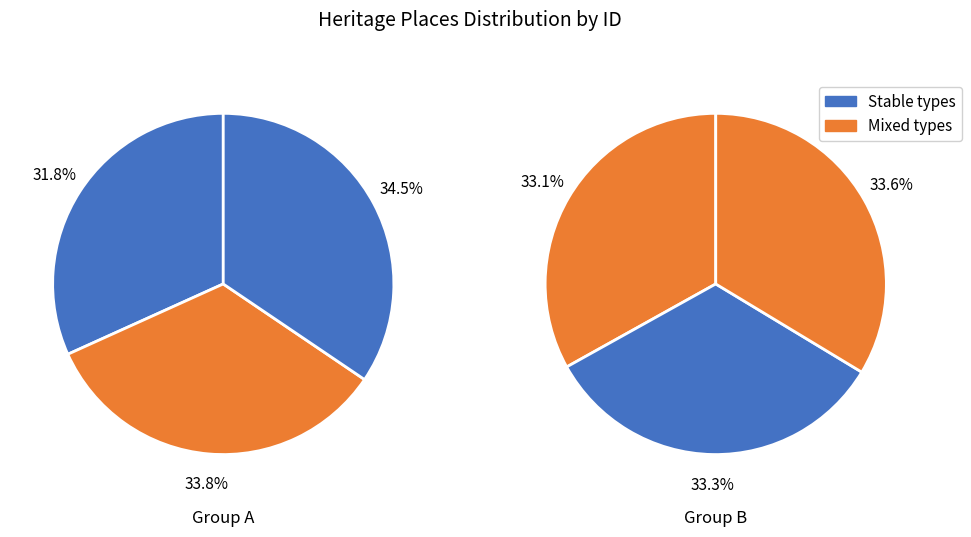

Count the number of slices in the pie.

6